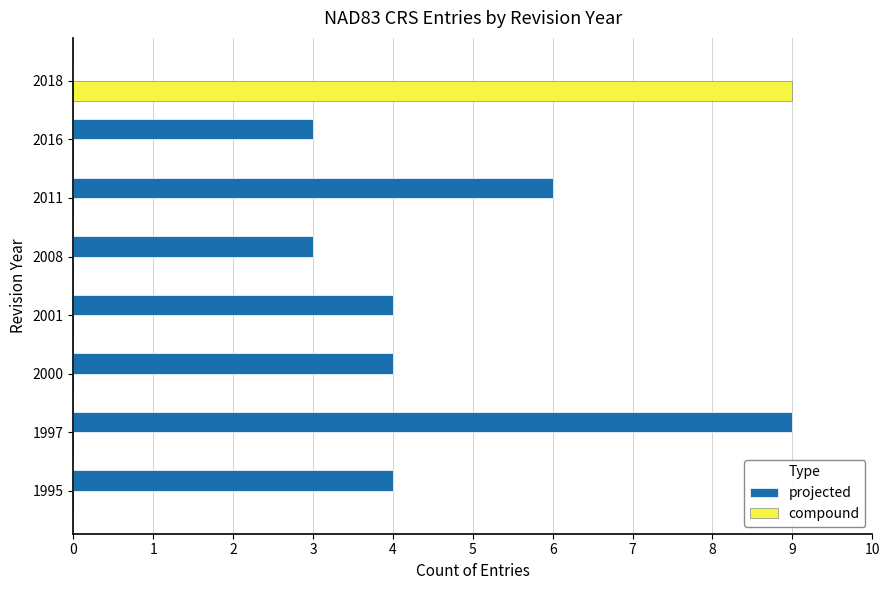

True or false: compound has a value of 5 at 2000.

False